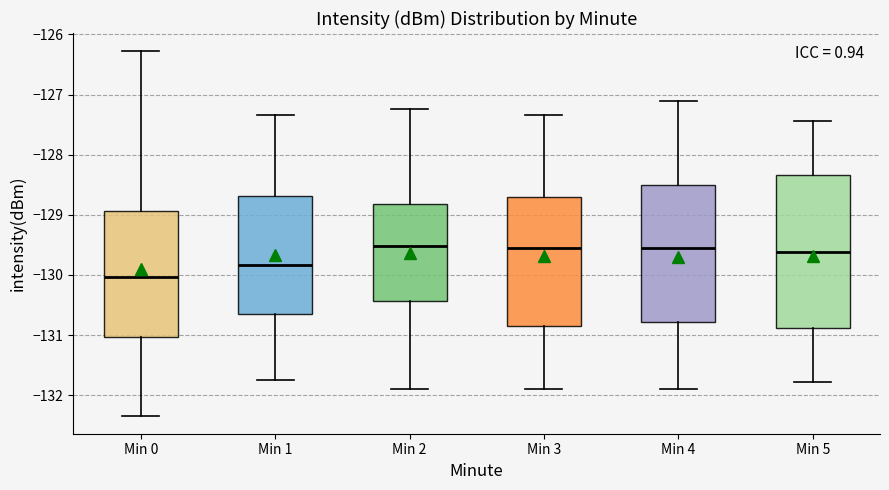

Which box is the tallest, from its lower edge to its upper edge?

Min 5